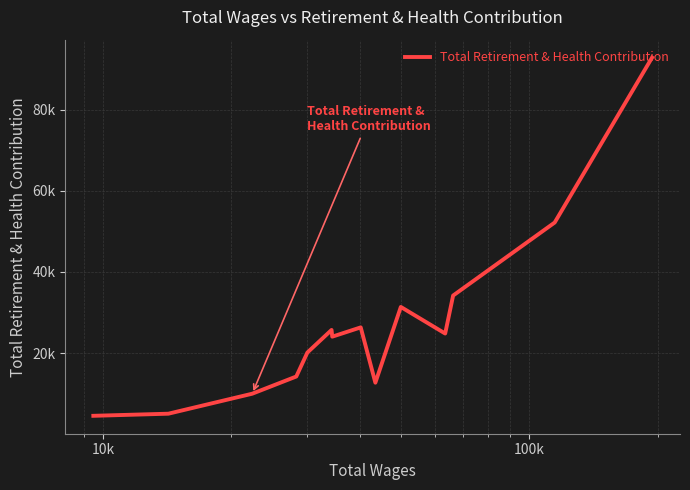

Reading left to right, transcribe all the data shown in this chart.

4512	5033	9960	14203	20115	25684	24029	26318	12679	31359	24803	34173	52177	92852